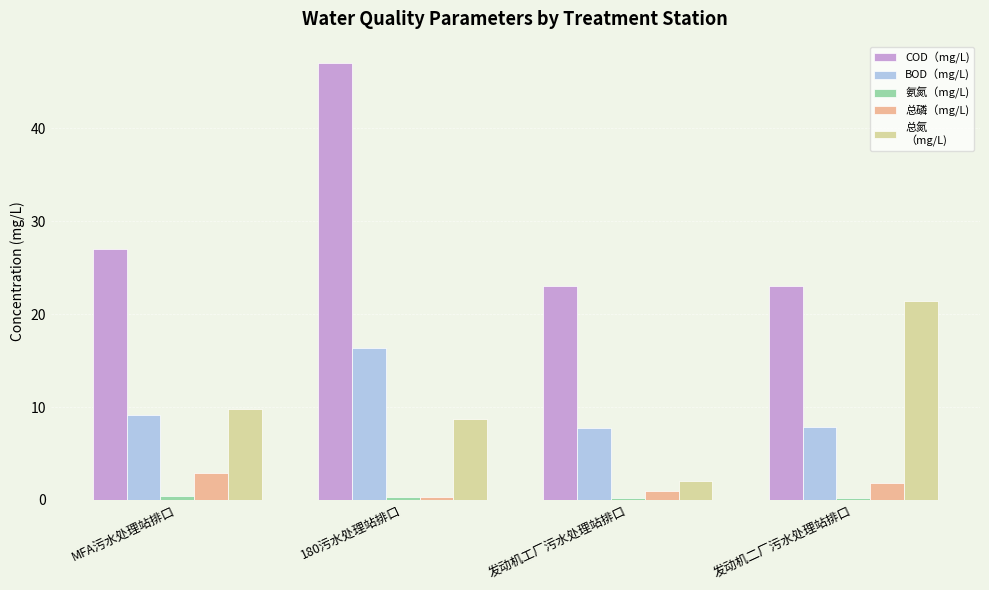

At which category is the sum across all series the highest?

180污水处理站排口